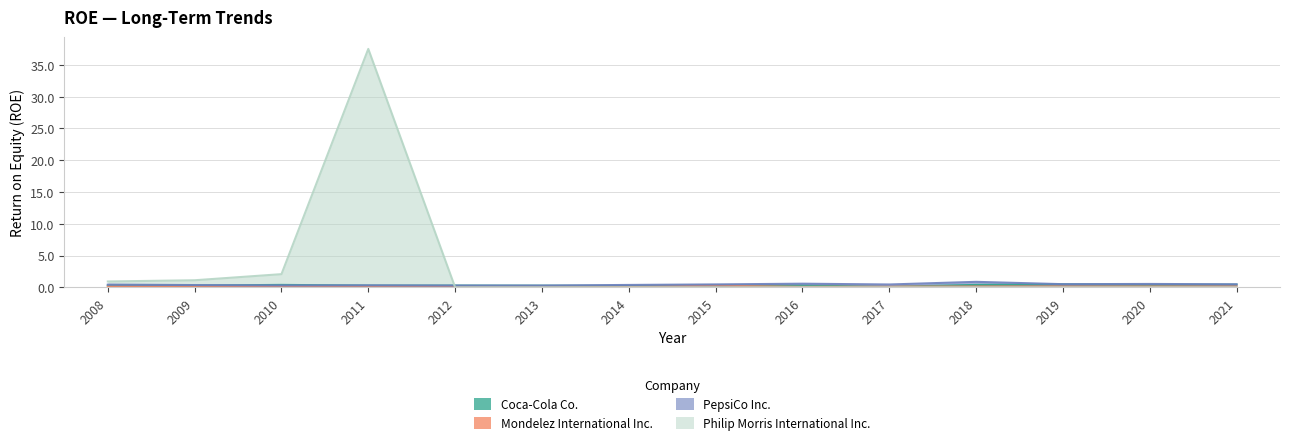

Which series changed the most between 2009 and 2014?

Philip Morris International Inc.